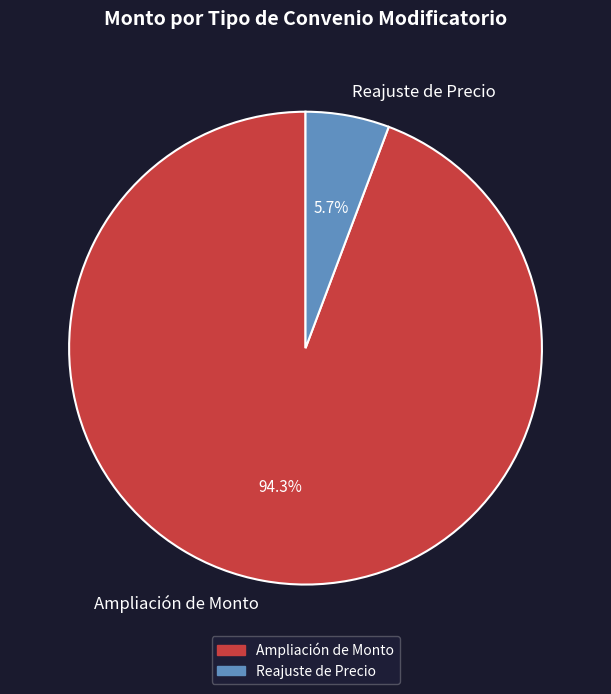

To the nearest percent, what is the average slice percentage?

50%